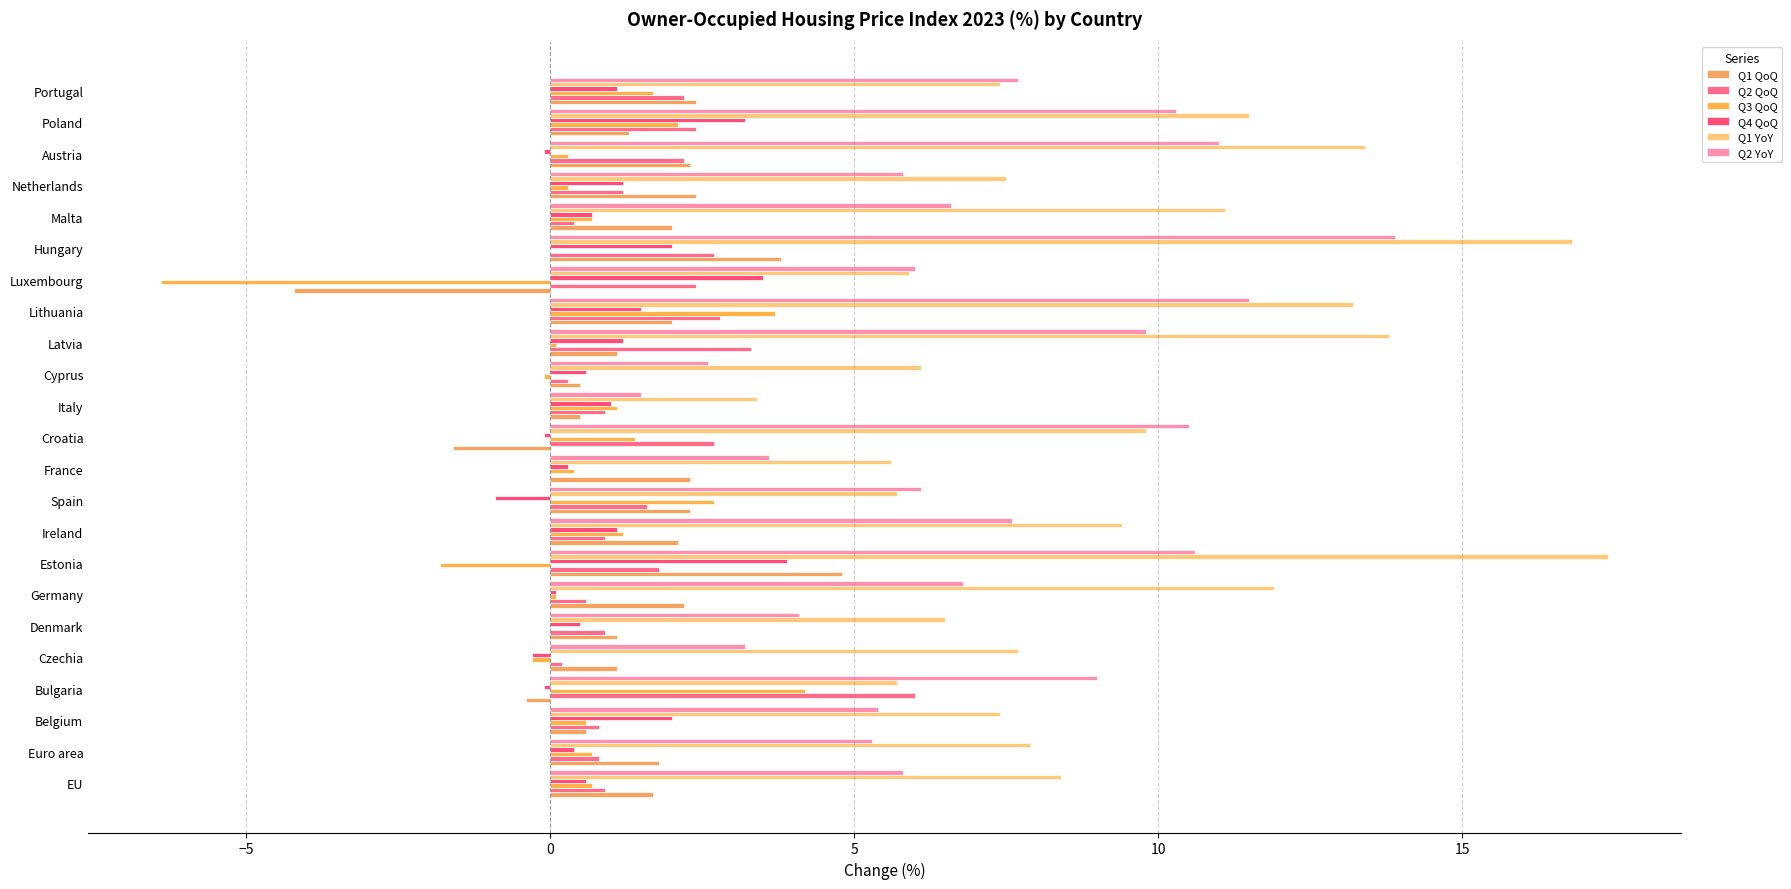

What is the difference between the second highest and minimum values in the Q4 QoQ series?

4.4